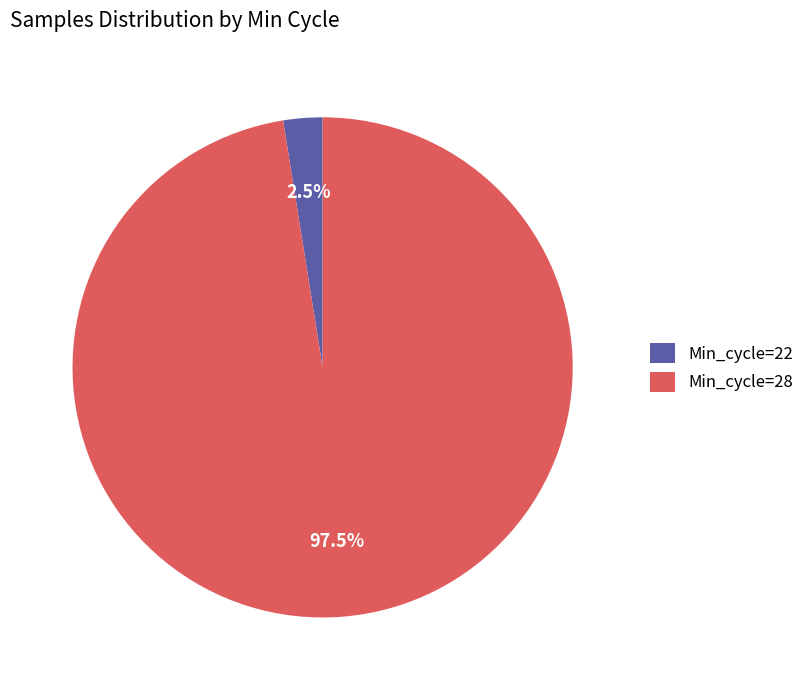

How many segments does this pie chart have?

2